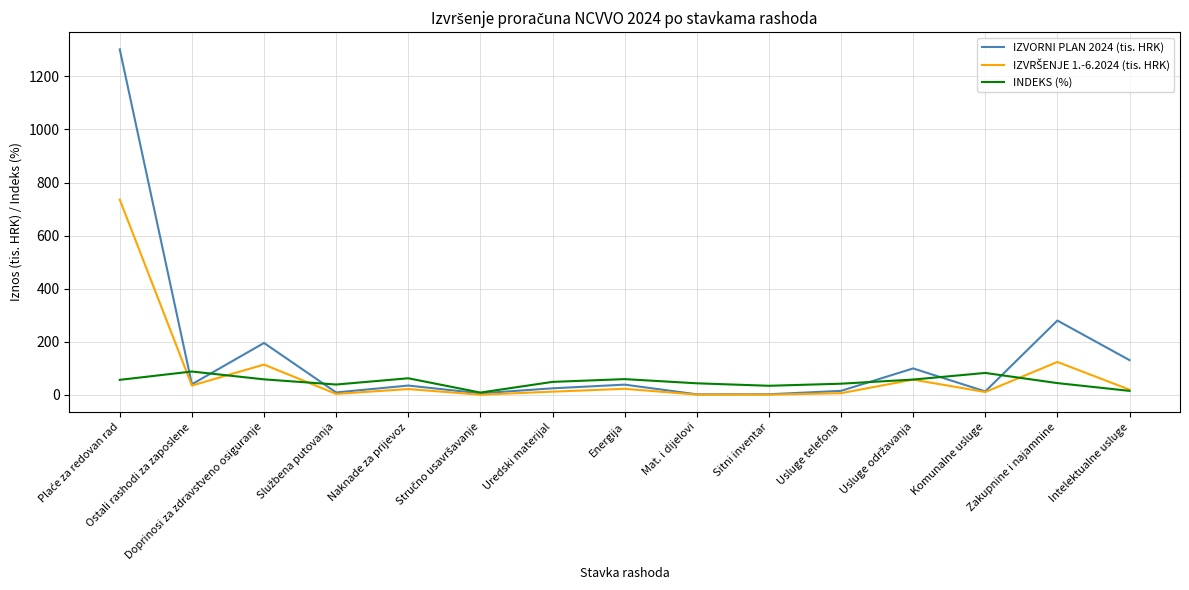

Which series has the largest total across all categories?

IZVORNI PLAN 2024 (tis. HRK)